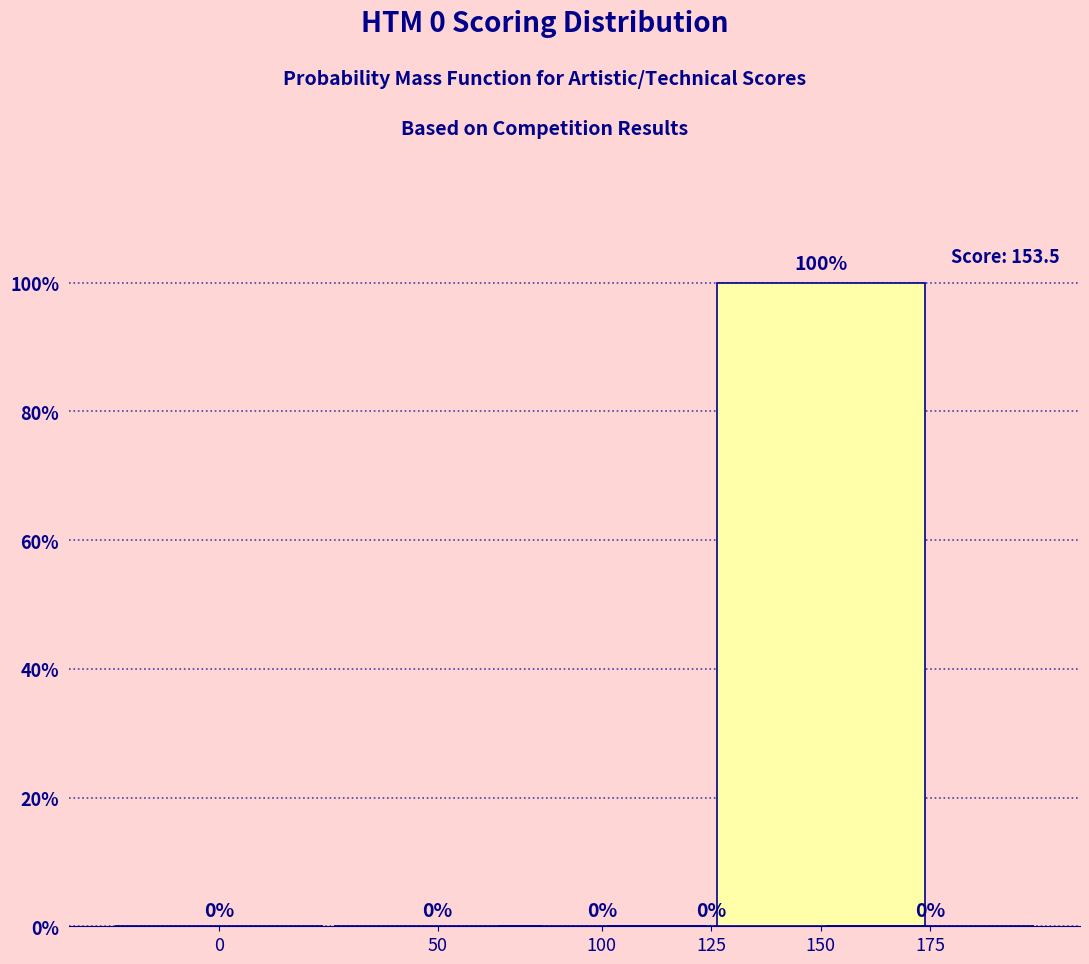

Reading left to right, extract all data points from this chart.

0=0	50=0	100=0	125=0	150=100	175=0